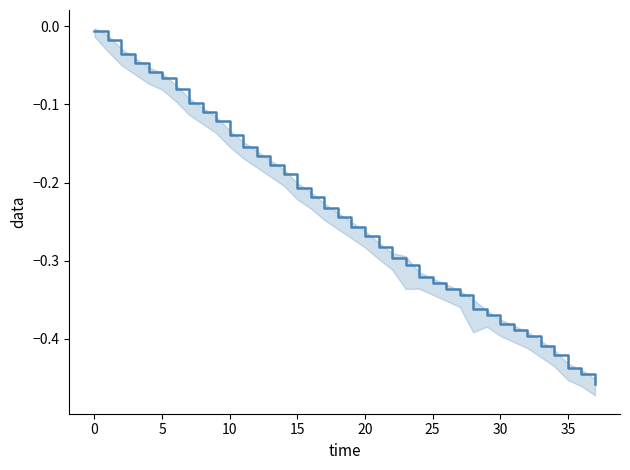

What is the smallest value displayed?

-0.5